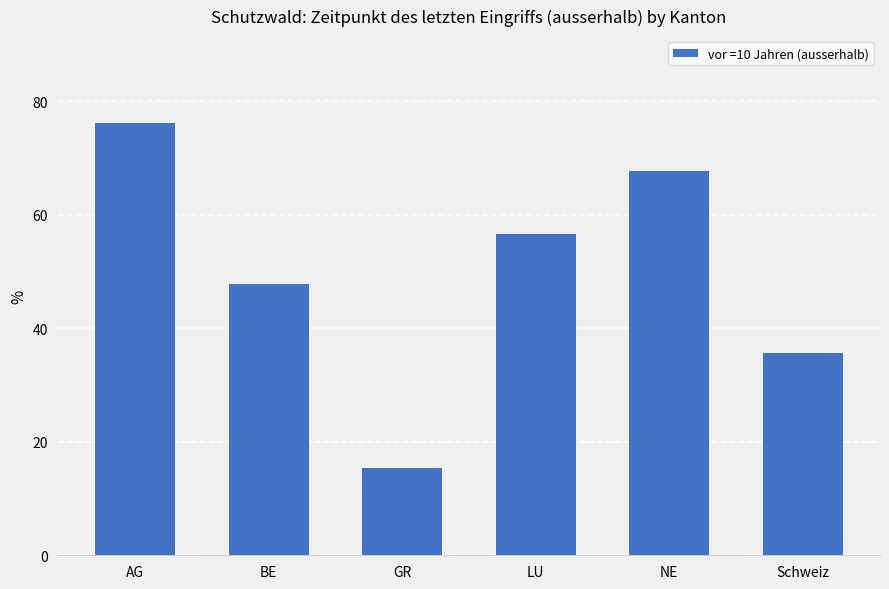

At which category does the chart reach its peak across all series?

AG